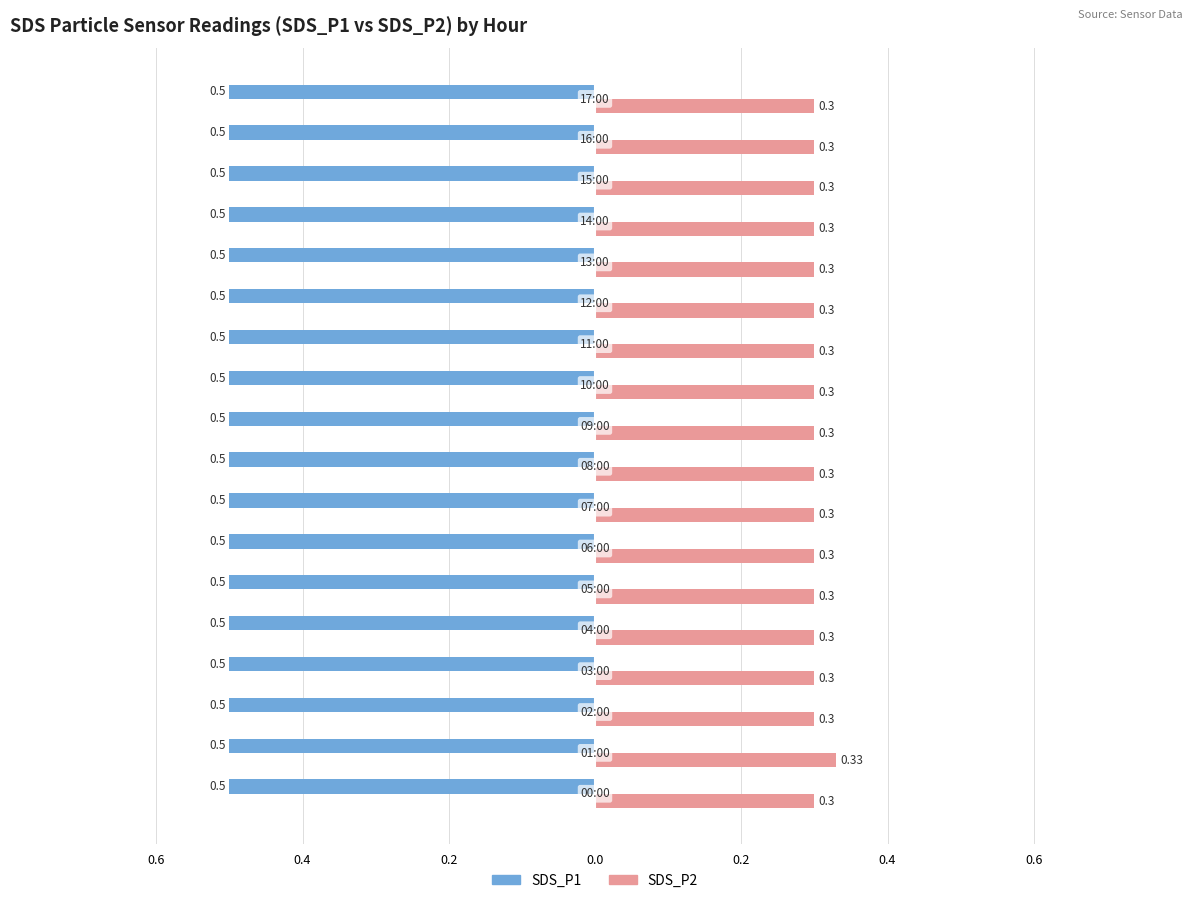

What are all the series names shown in the legend?

SDS_P1, SDS_P2